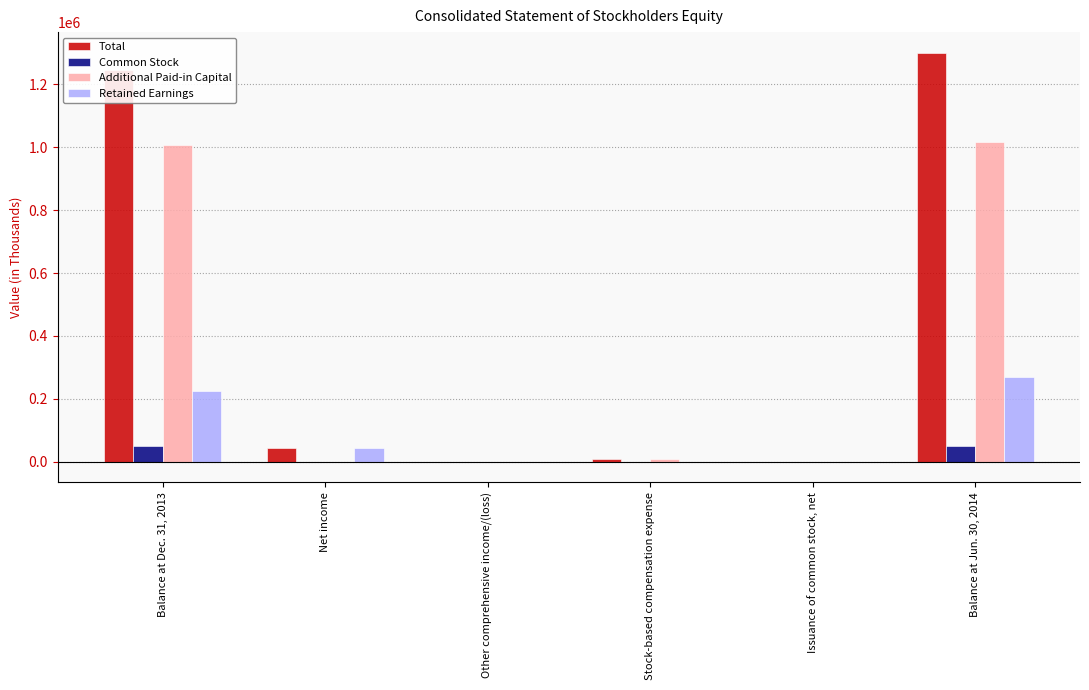

At which category is the sum across all series the highest?

Balance at Jun. 30, 2014